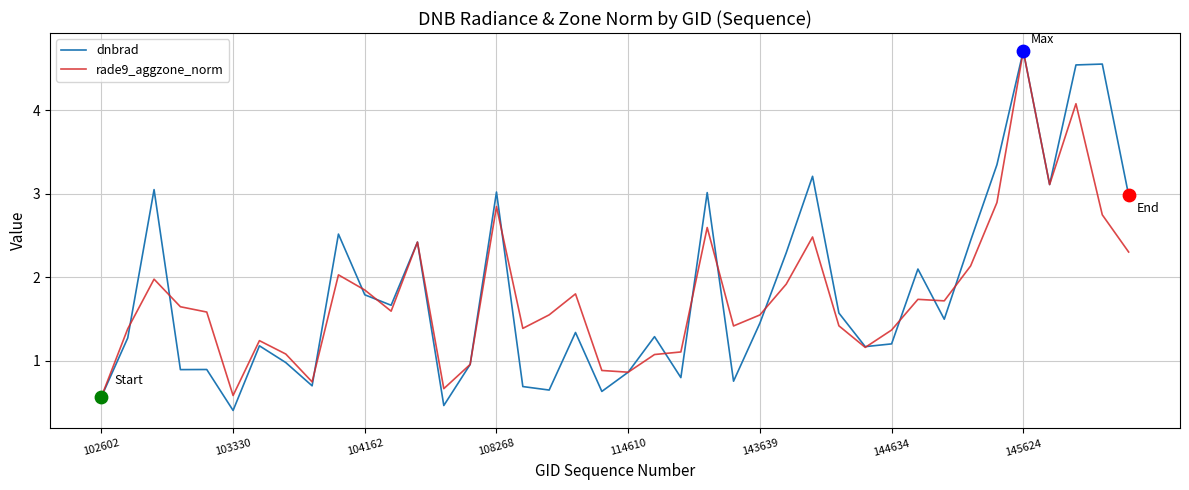

What is the highest value of the rade9_aggzone_norm series?

4.7